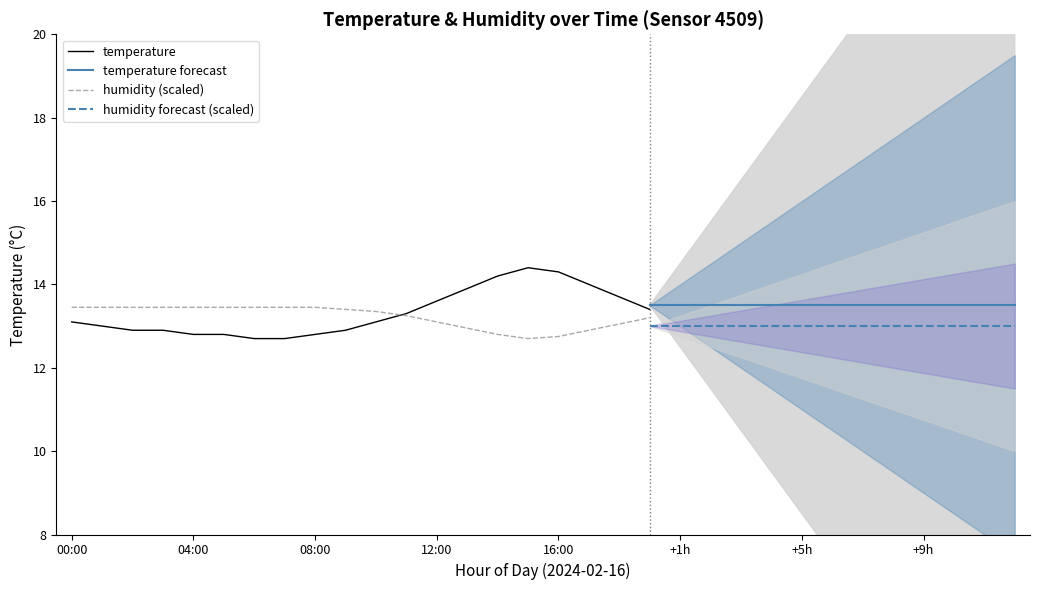

What is the minimum value for temperature?

12.7